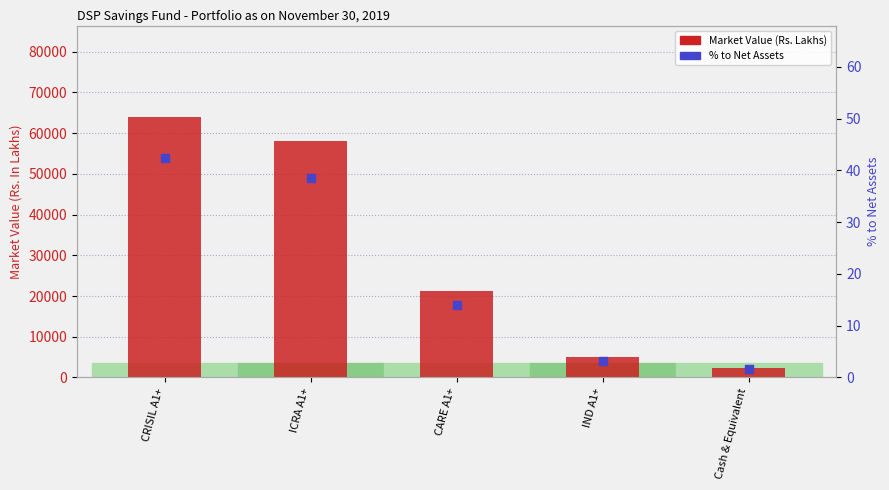

What is the total value across all series at ICRA A1+?

58113.6